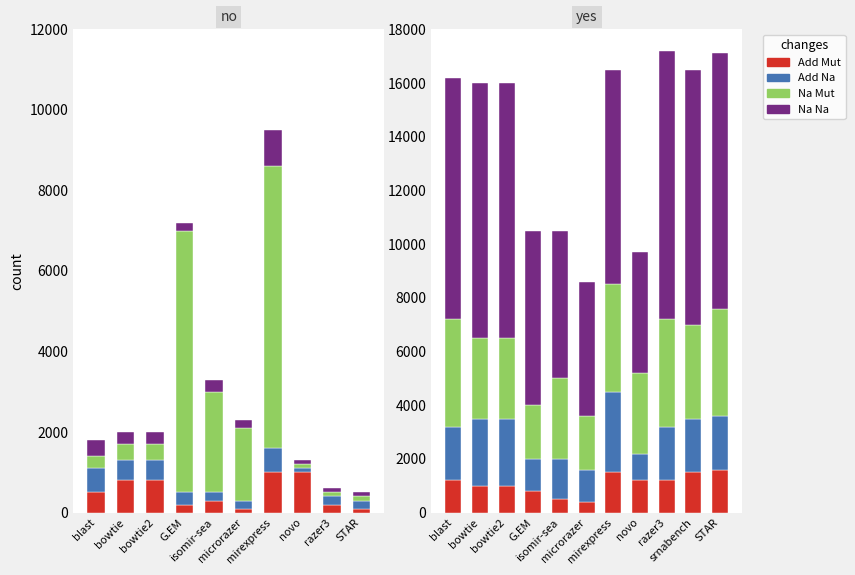

Read the Add Mut value at razer3, to the nearest 100.

1200